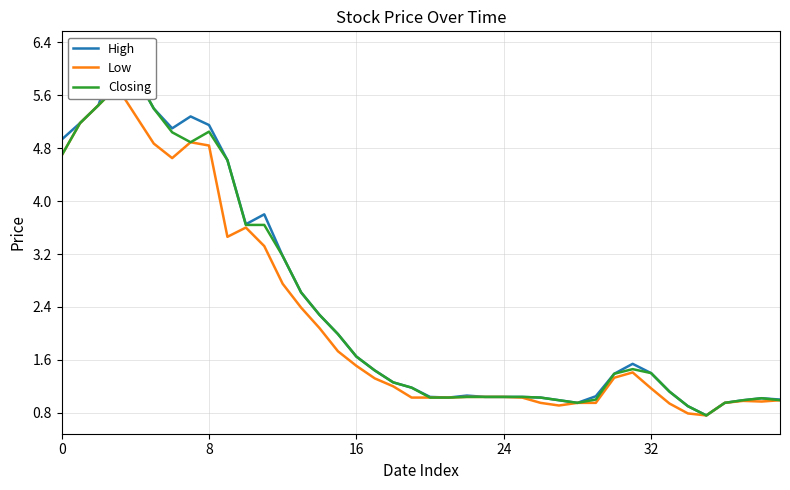

Does the chart display data point markers on the line(s)?

No